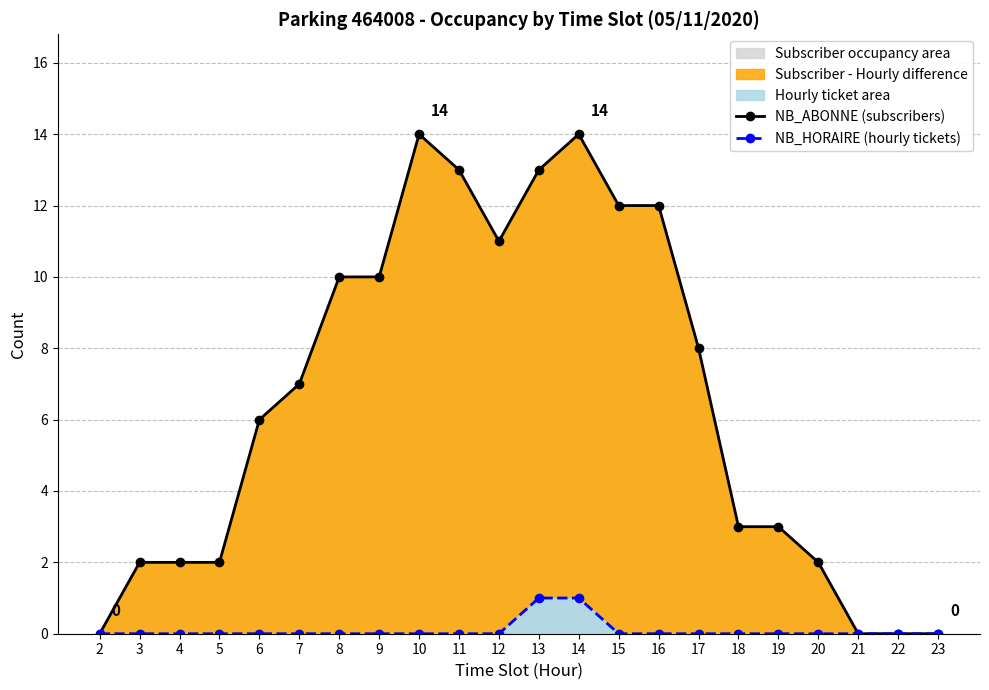

Count the number of data series in this chart.

2